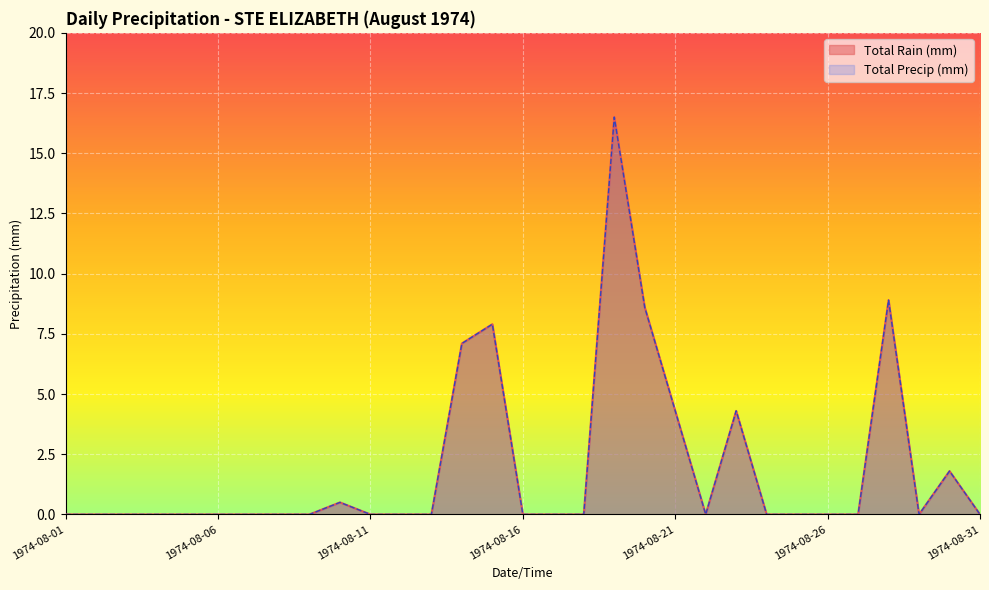

Which series has the largest total across all categories?

Total Rain (mm)